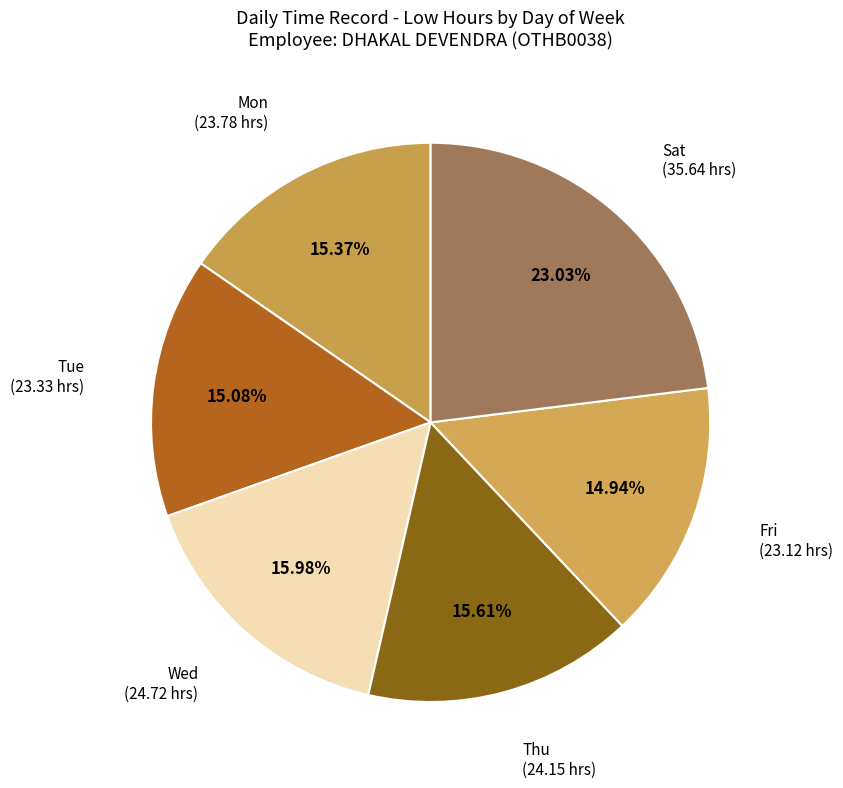

Which category has the biggest portion of the pie?

Sat